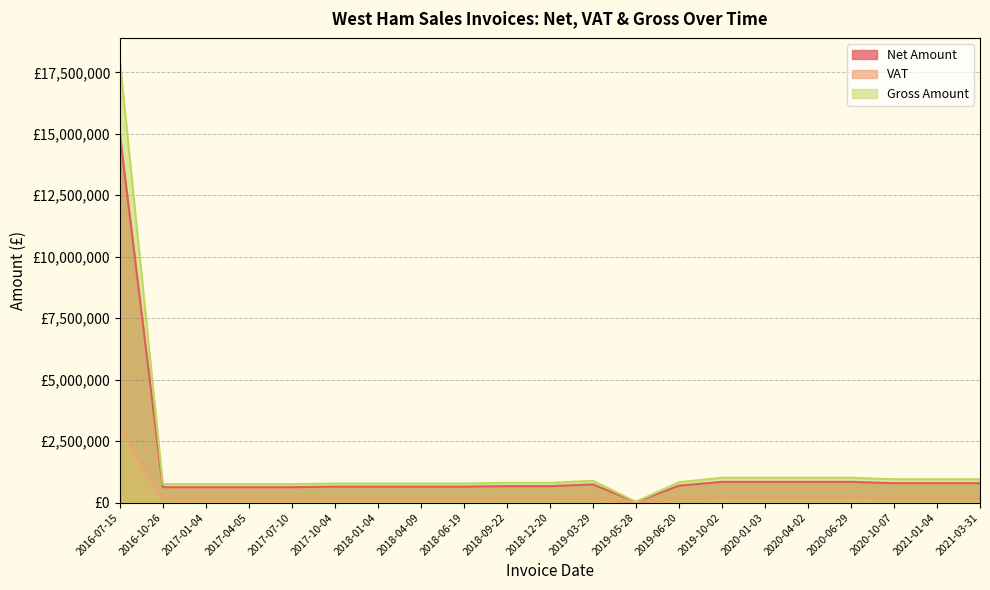

At which category does the chart reach its peak across all series?

2016-07-15